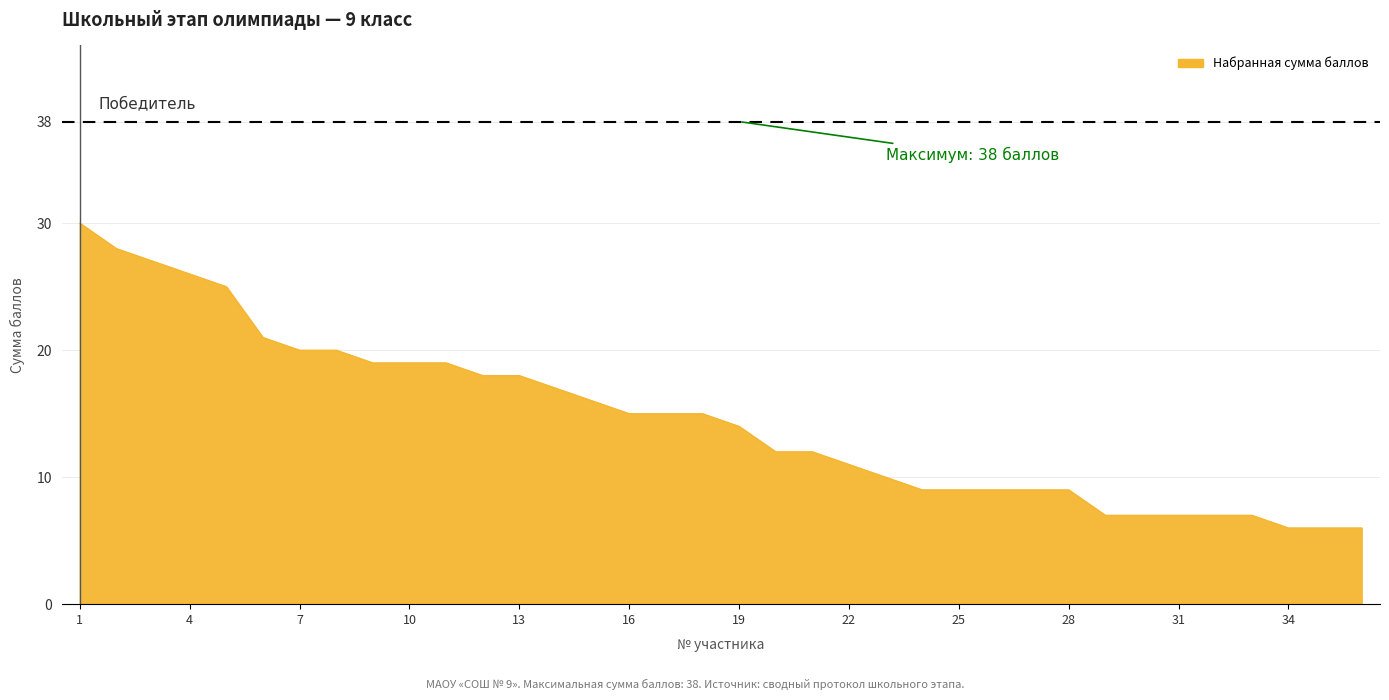

What is the minimum value shown in the chart?

6